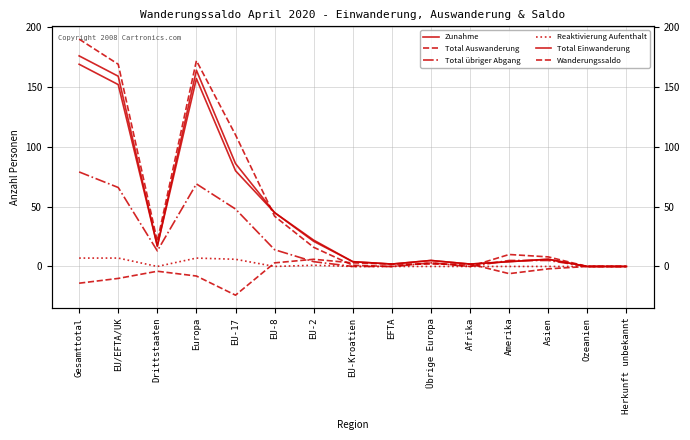

Which has a higher value, EU/EFTA/UK or EU-2?

EU/EFTA/UK